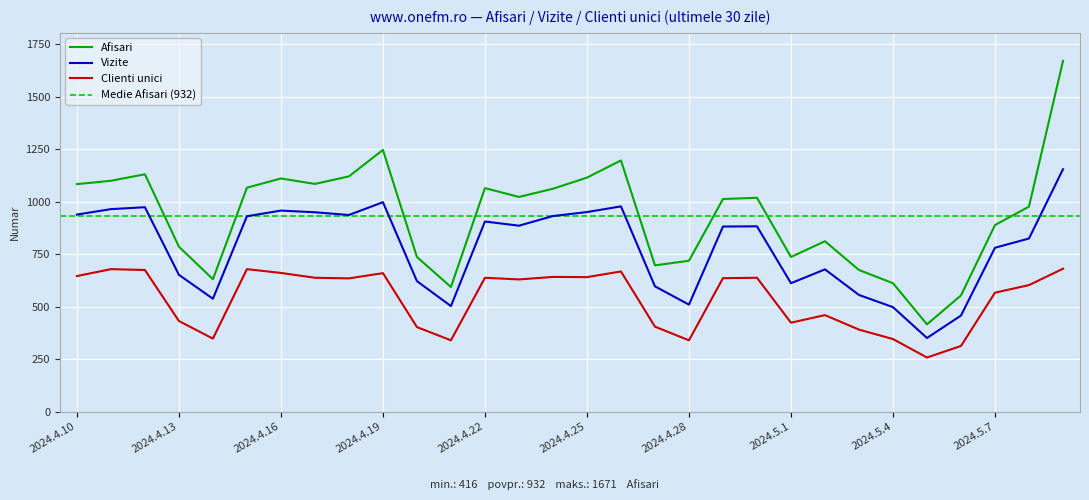

What is the total value across all series at 2024.4.22?

2609